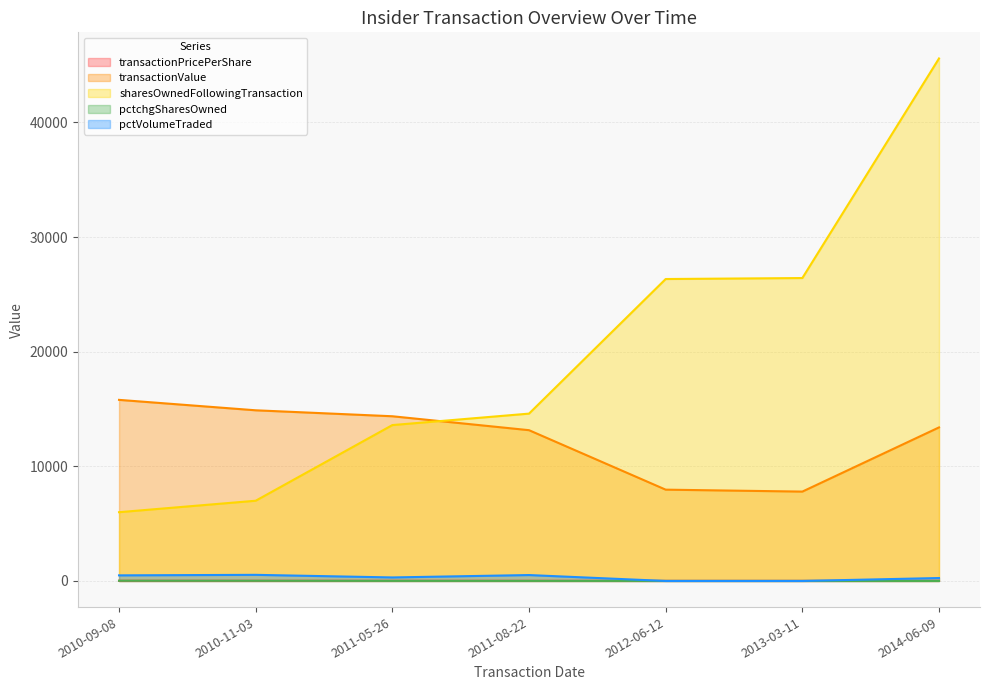

True or false: sharesOwnedFollowingTransaction and transactionPricePerShare intersect in this chart.

False